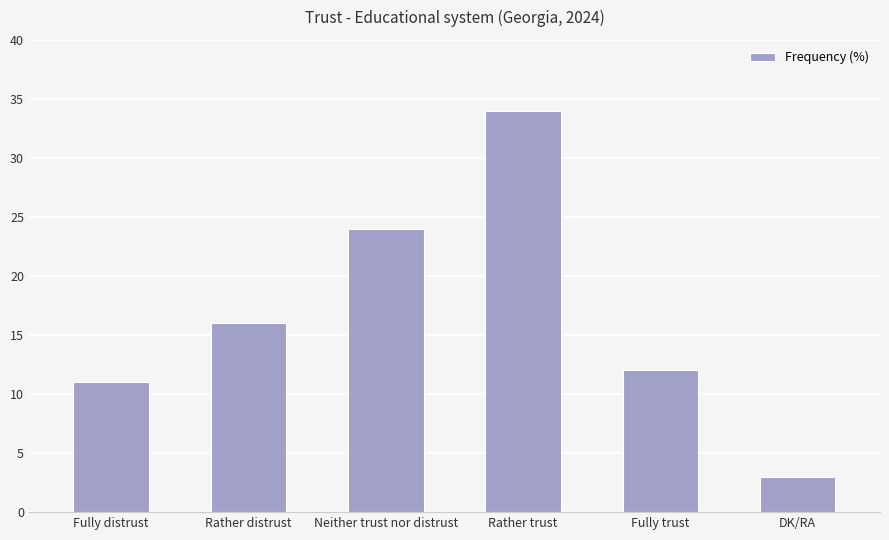

Reading left to right, extract all data points from this chart.

11	16	24	34	12	3